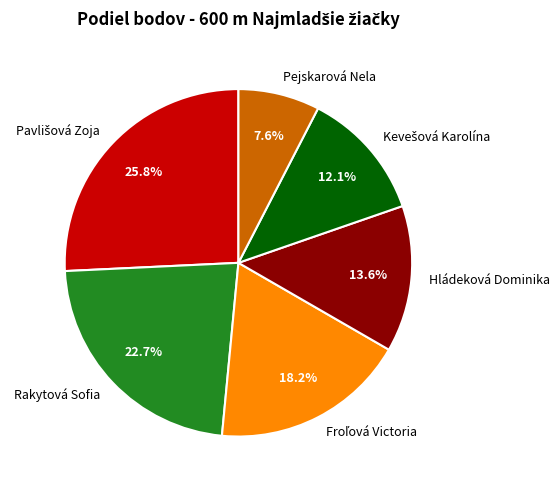

How many segments does this pie chart have?

6